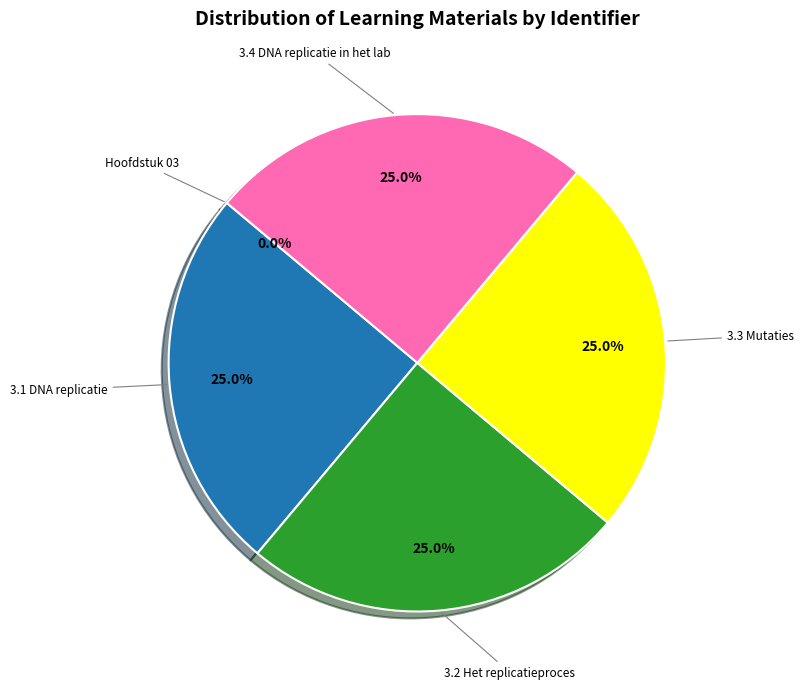

Approximately how many times larger is the value at 3.3 Mutaties compared to 3.2 Het replicatieproces?

1.0